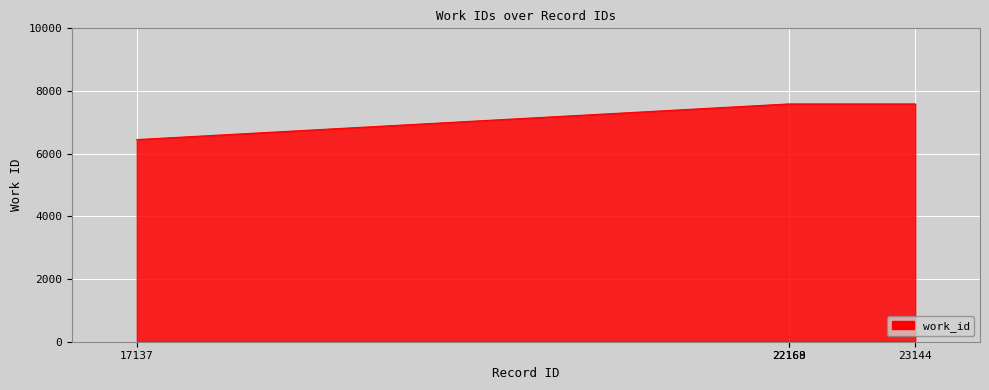

Reading left to right, extract all data points from this chart.

6450	7588	7588	7588